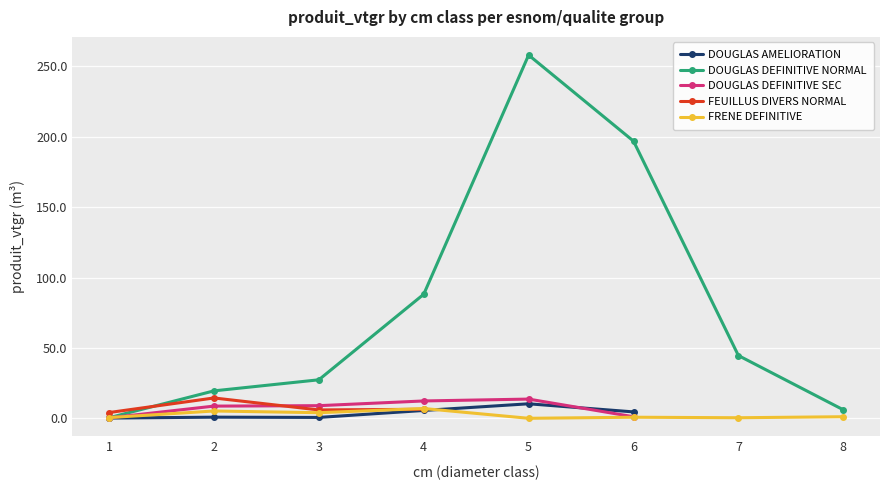

Which label corresponds to the smallest value in the chart?

5